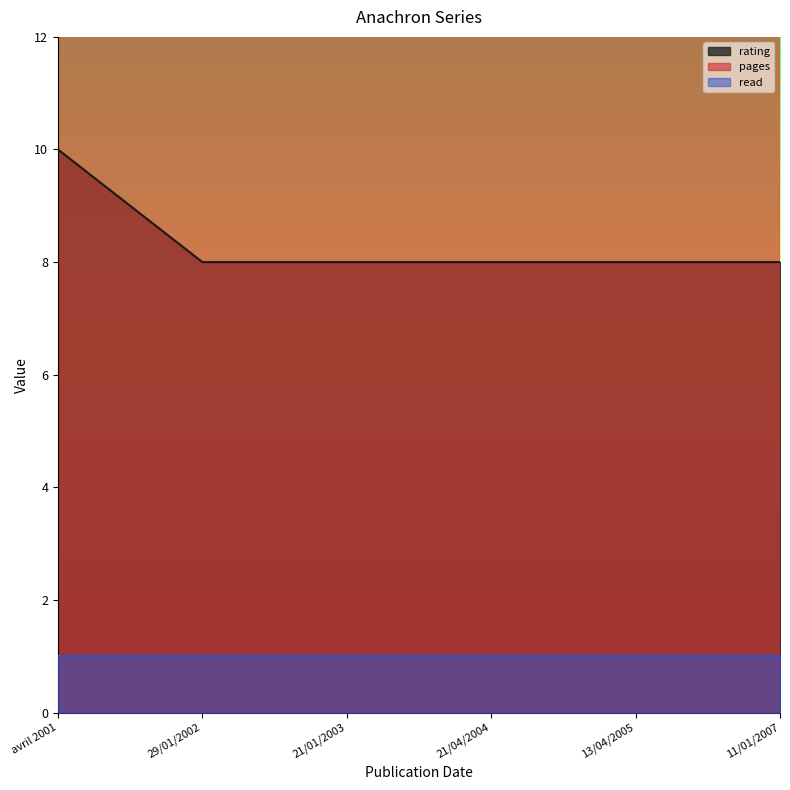

What is the smallest value displayed?

1